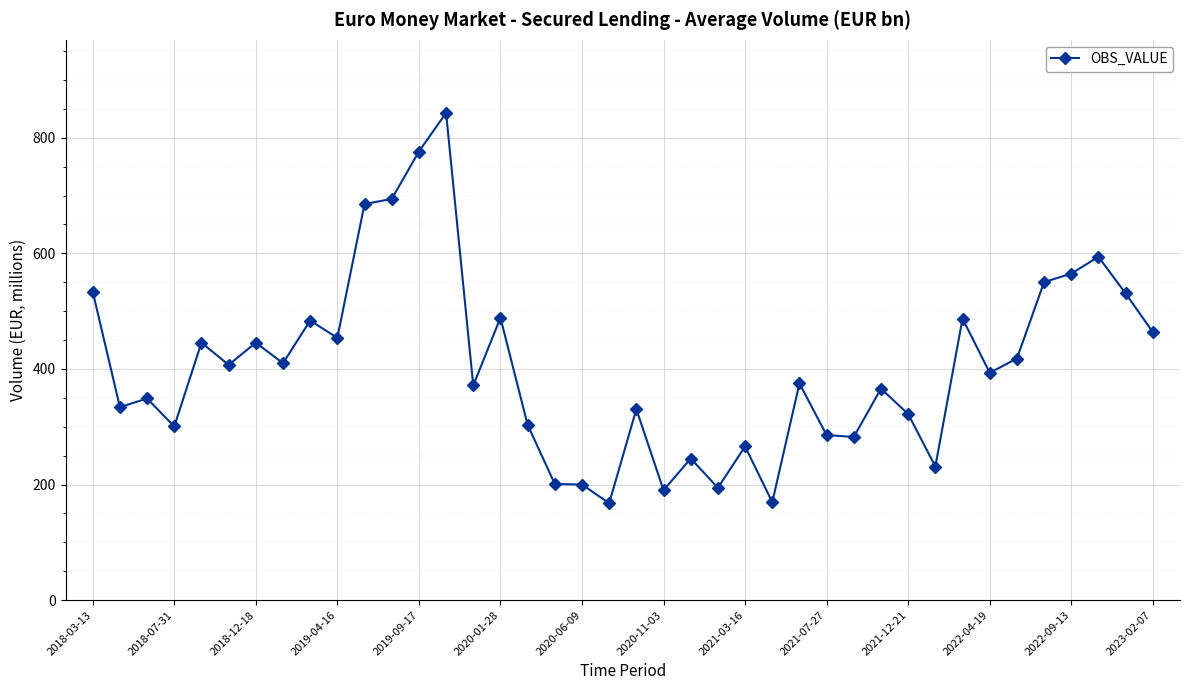

What is the minimum value shown in the chart?

167.6